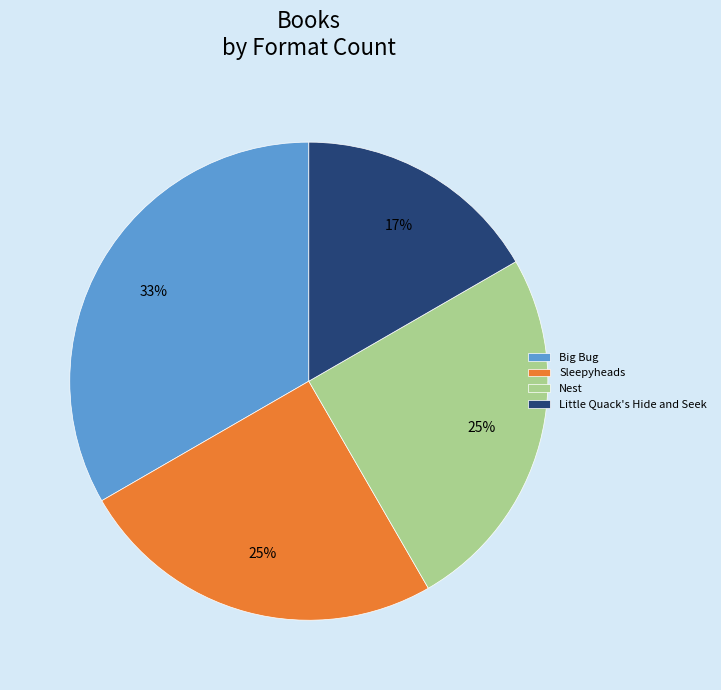

What percentage is the Big Bug slice, to the nearest percent?

33%